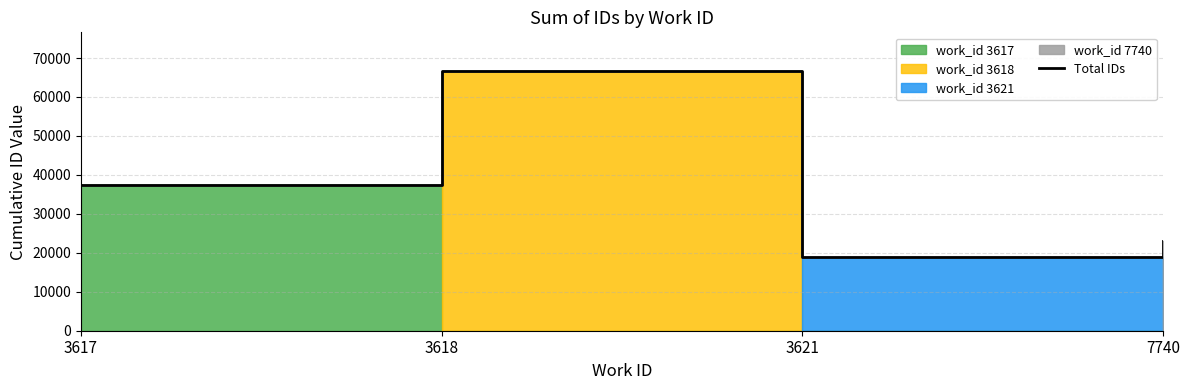

Reading left to right, extract all data points from this chart.

37343	66601	18817	23041